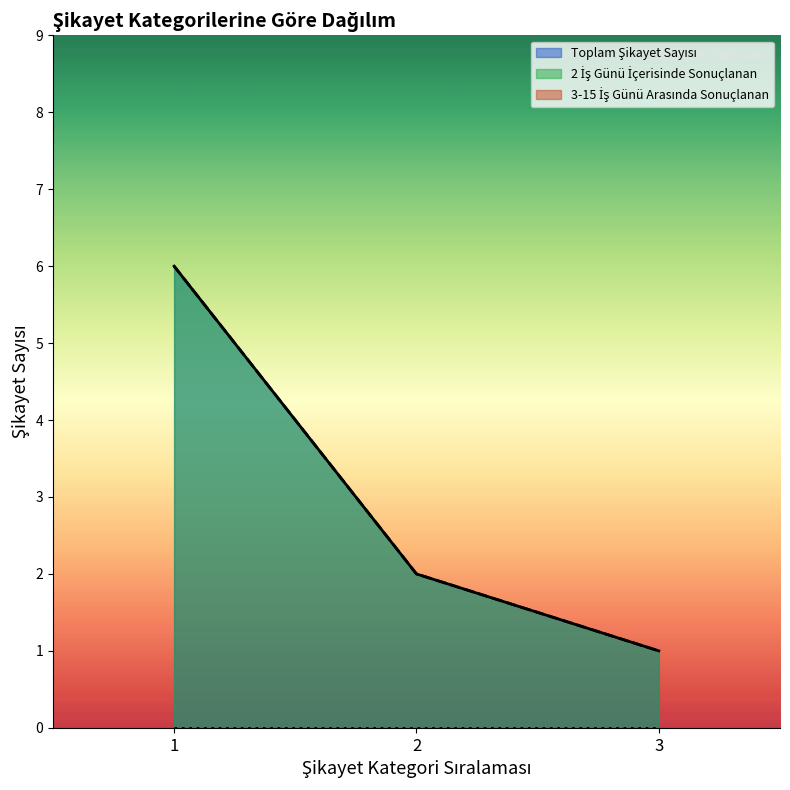

At 1, list the series in order from smallest to largest.

Toplam Şikayet Sayısı, 2 İş Günü İçerisinde Sonuçlanan